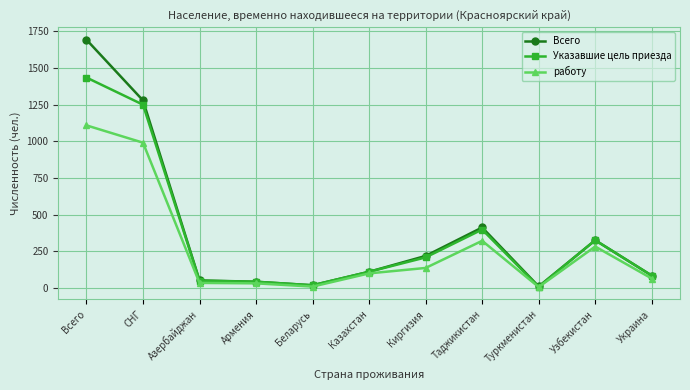

Is the value of Указавшие цель приезда at Азербайджан greater than the value of Всего at Казахстан?

No